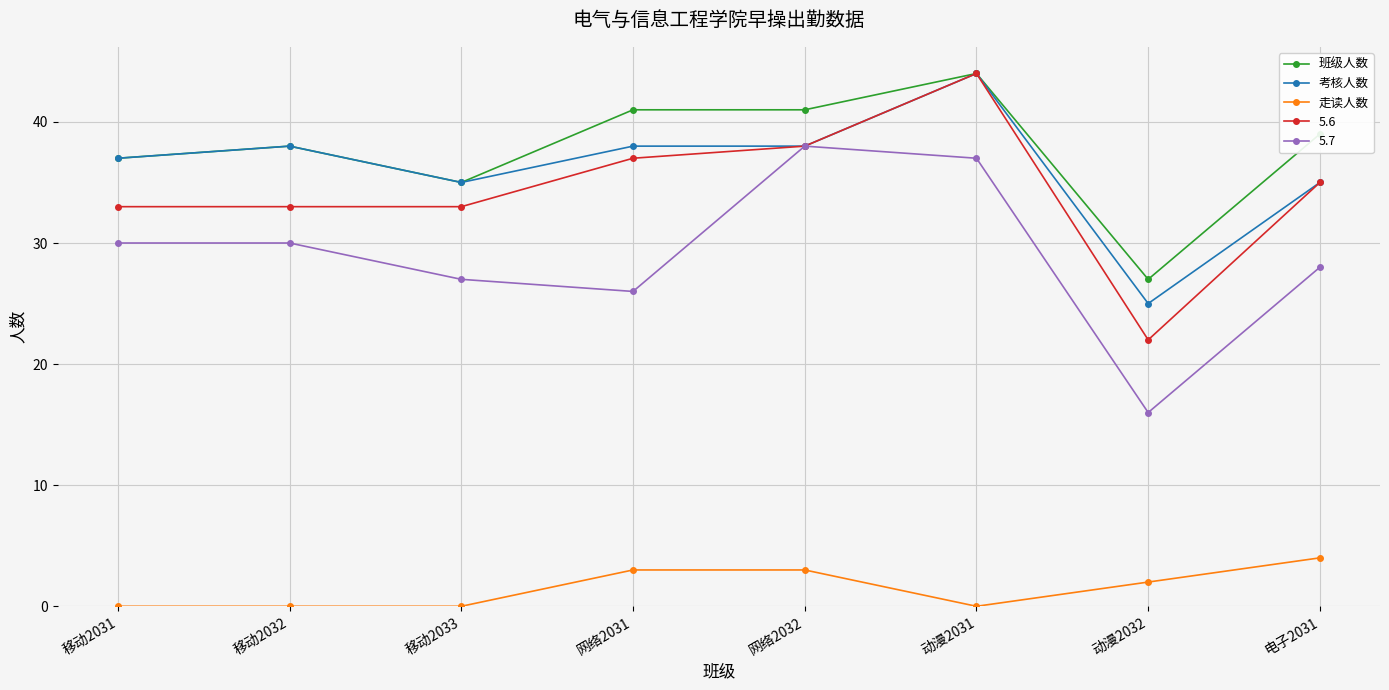

True or false: 班级人数 and 走读人数 cross at least once.

False